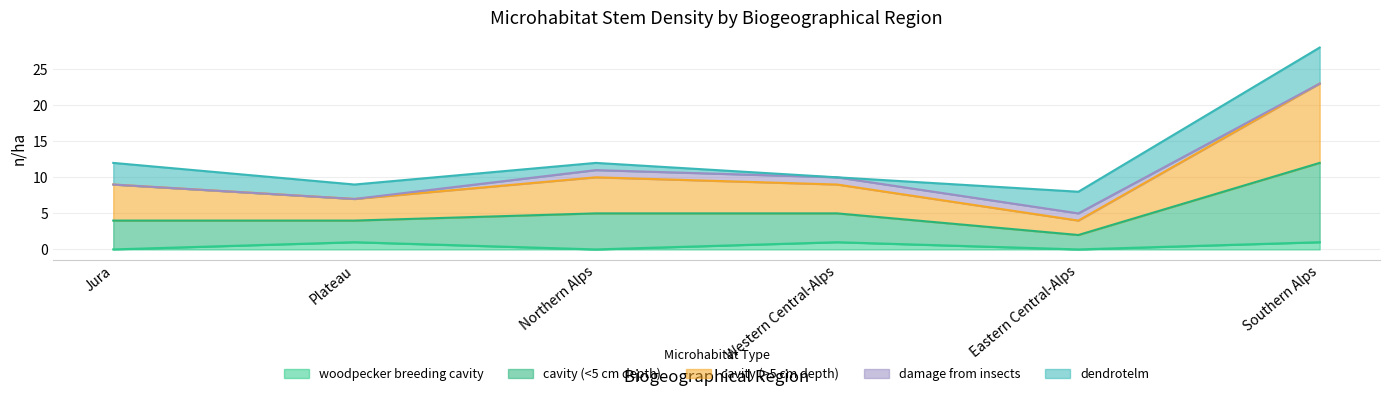

Count the number of categories in the chart.

6